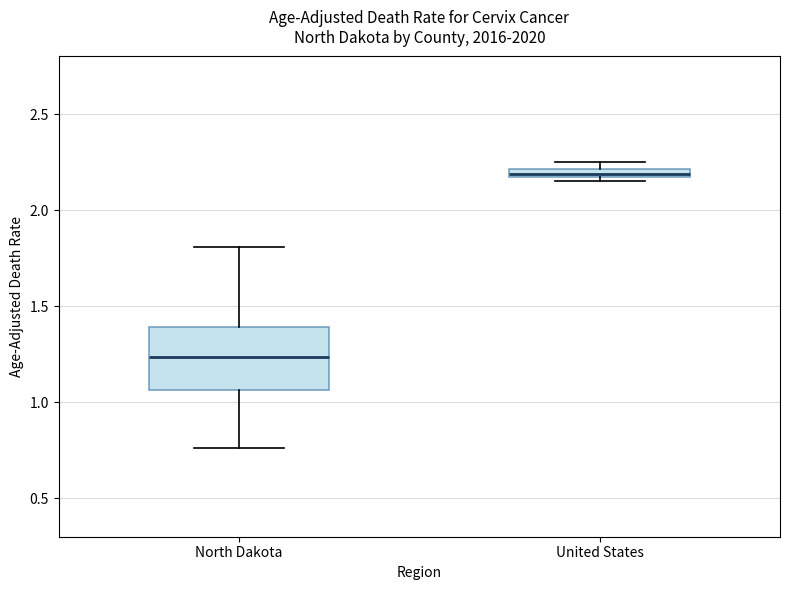

Where is the upper edge of the box for United States on the y-axis? The values are not printed on the chart, so give them approximately, as read against the axis.

2.20